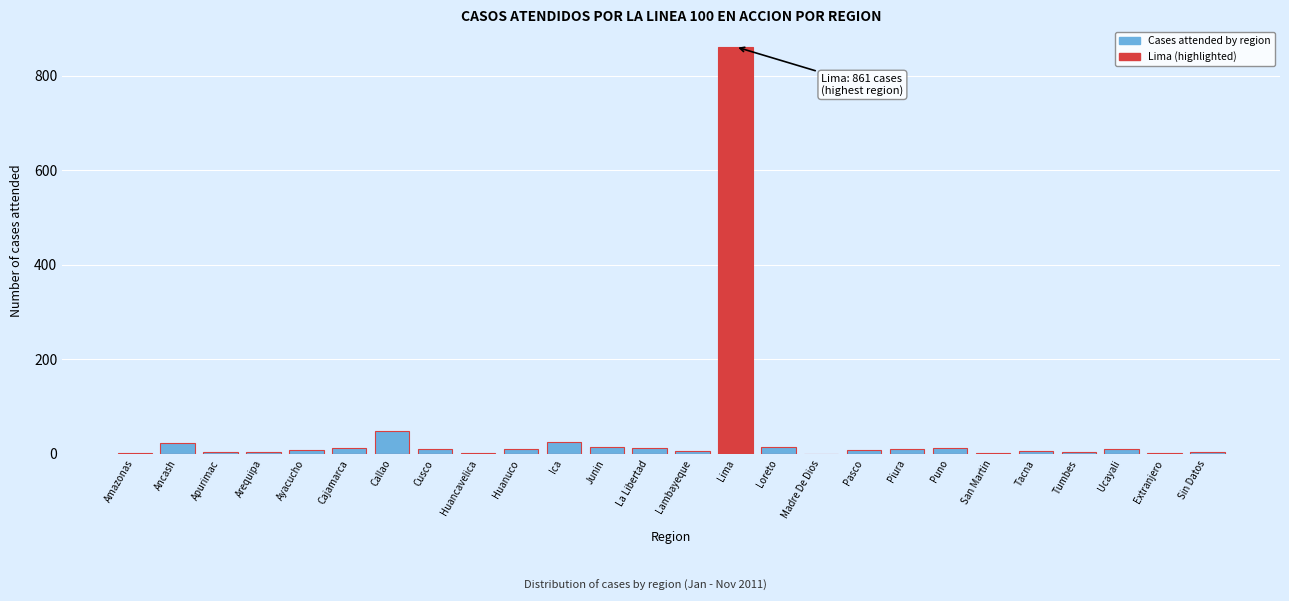

The value at Lima is 356. True or false?

False